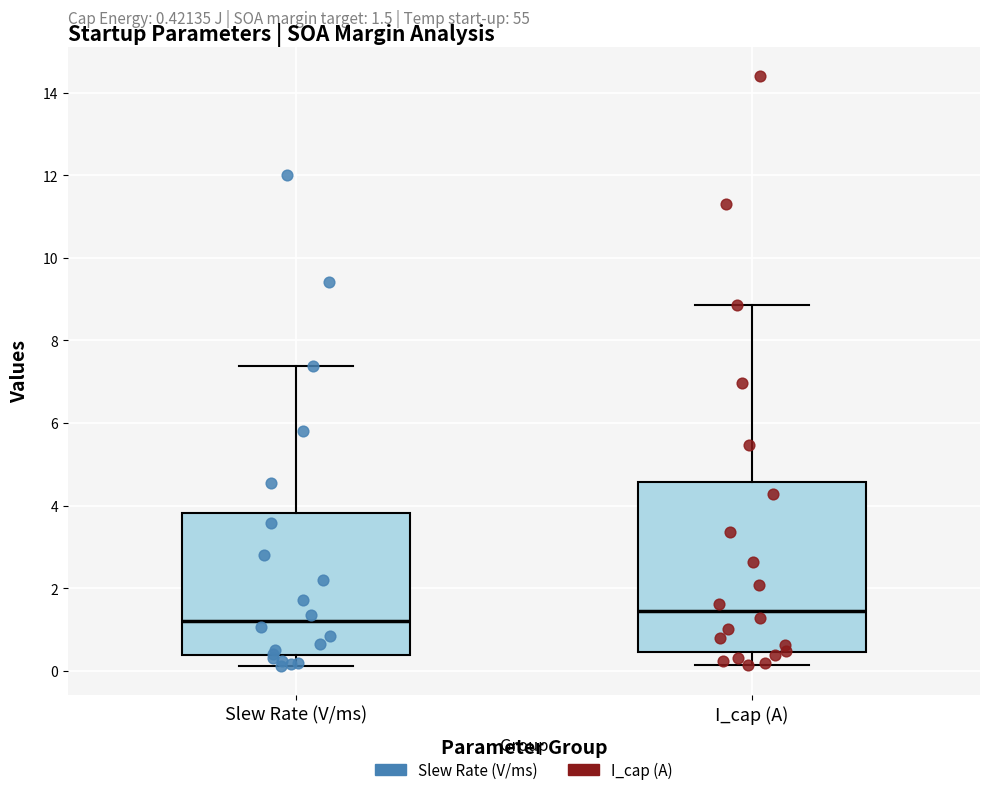

Which box's median line is the highest?

I_cap (A)